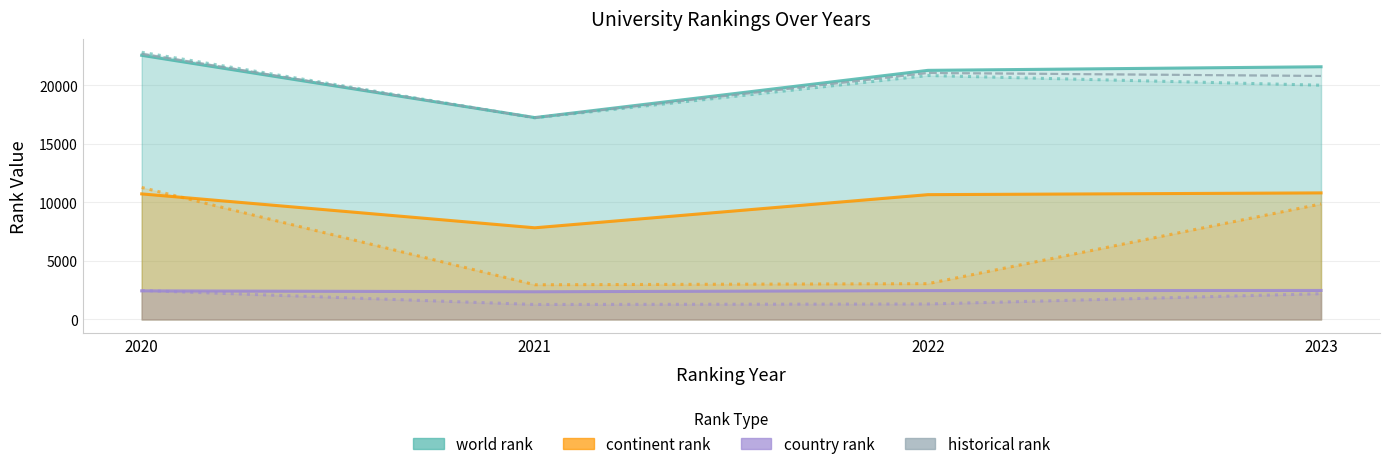

Reading right to left, what are all the values shown in this chart?

world rank: 2023 Webometrices=19999.0	2022 Webometrices=20824.0	2021 Webometrices=17213.0	2020 Webometrices=22808.0	2023 UNIRANKS=21573.0	2022 UNIRANKS=21266.0	2021 UNIRANKS=17236.0	2020 UNIRANKS=22549.0
continent rank: 2023 Webometrices=9863.0	2022 Webometrices=3057.0	2021 Webometrices=2963.0	2020 Webometrices=11271.0	2023 UNIRANKS=10806.0	2022 UNIRANKS=10656.0	2021 UNIRANKS=7827.0	2020 UNIRANKS=10720.0
country rank: 2023 Webometrices=2200.0	2022 Webometrices=1321.0	2021 Webometrices=1281.0	2020 Webometrices=2473.0	2023 UNIRANKS=2477.0	2022 UNIRANKS=2465.0	2021 UNIRANKS=2365.0	2020 UNIRANKS=2443.0
historical rank: 2023 Webometrices=20786.0	2022 Webometrices=21045.0	2021 Webometrices=17224.5	2020 Webometrices=22678.5	2023 UNIRANKS=20786.0	2022 UNIRANKS=21045.0	2021 UNIRANKS=17224.5	2020 UNIRANKS=22678.5